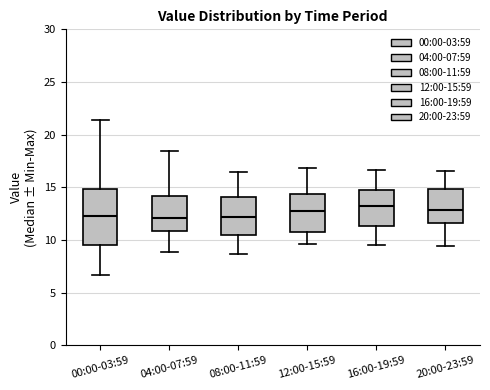

Reading left to right, read every box against the y-axis: the position of its median line, the range the box covers, and the ends of its whiskers. The values are not printed on the chart, so give them approximately, as read against the axis.

00:00-03:59: median 12.0, box 9.5 to 15.0, whiskers 6.5 to 21.5
04:00-07:59: median 12.0, box 11.0 to 14.0, whiskers 9.0 to 18.5
08:00-11:59: median 12.0, box 10.5 to 14.0, whiskers 8.5 to 16.5
12:00-15:59: median 12.5, box 11.0 to 14.5, whiskers 9.5 to 17.0
16:00-19:59: median 13.0, box 11.5 to 15.0, whiskers 9.5 to 16.5
20:00-23:59: median 13.0, box 11.5 to 15.0, whiskers 9.5 to 16.5